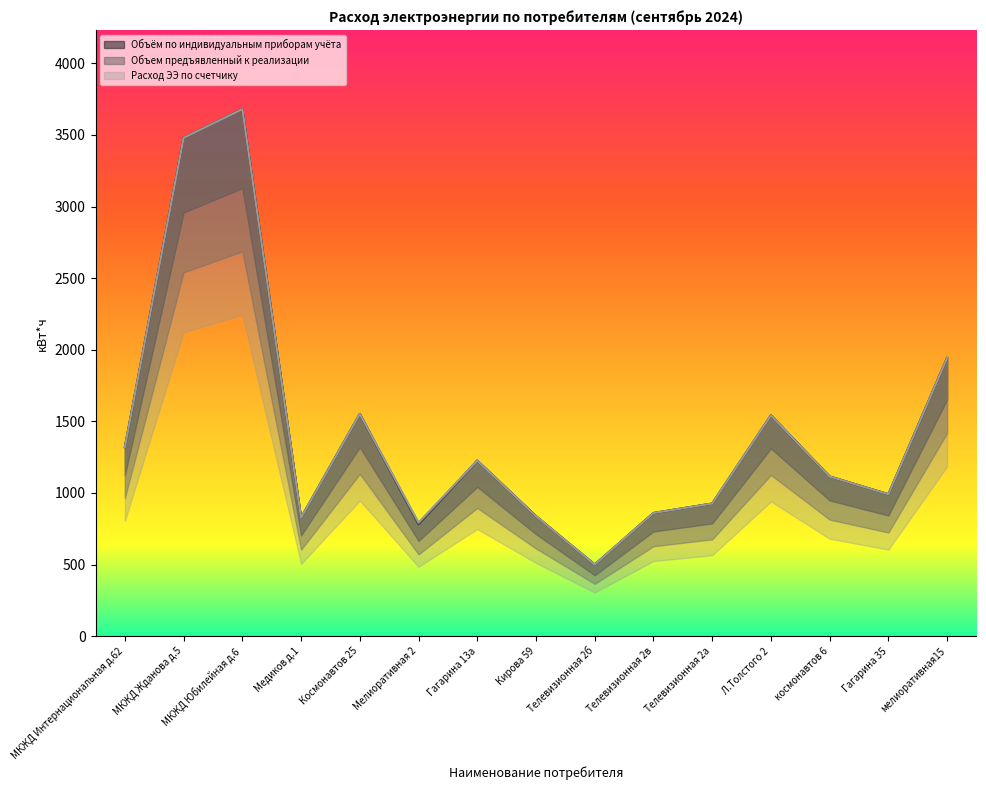

At how many categories does at least one series exceed 1396?

5